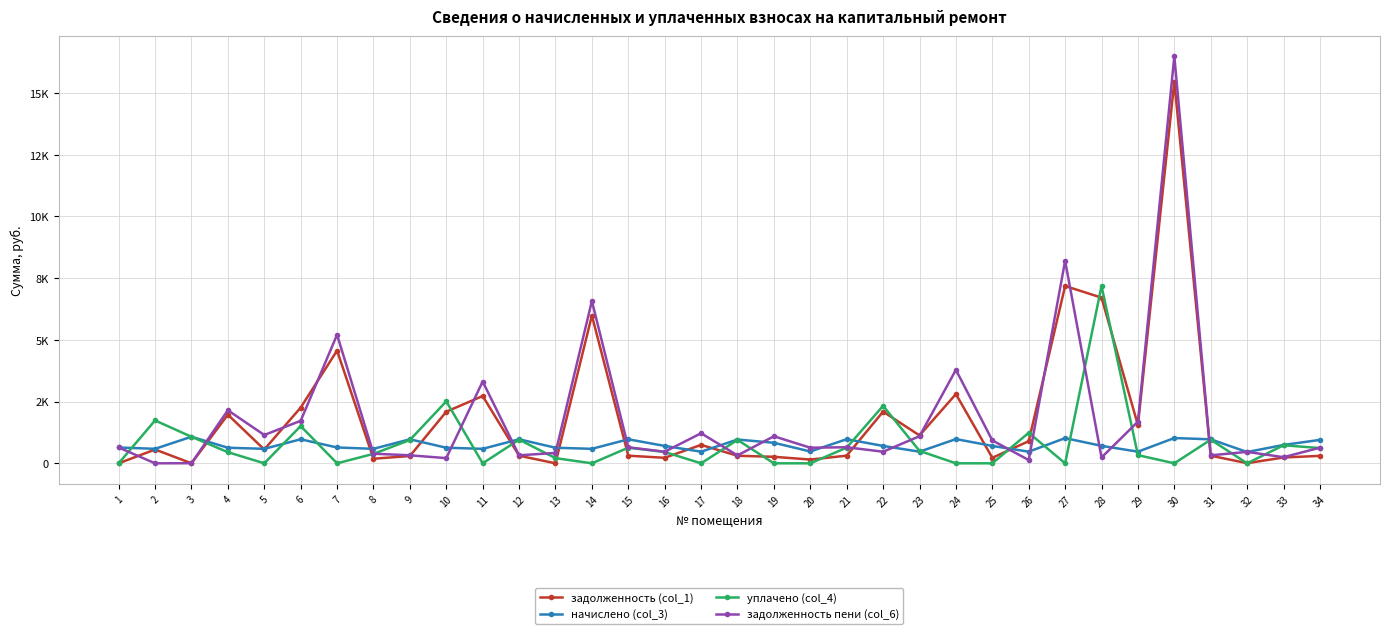

Which series changed the most between 15 and 29?

задолженность (col_1)